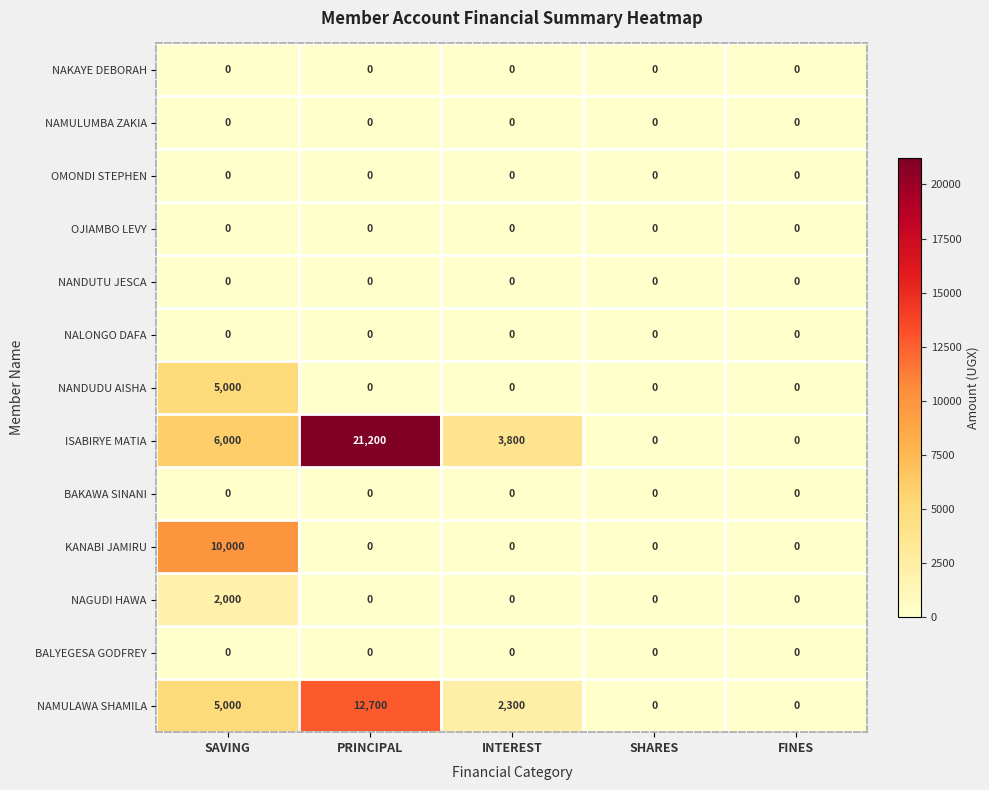

At which category is the sum across all series the highest?

PRINCIPAL